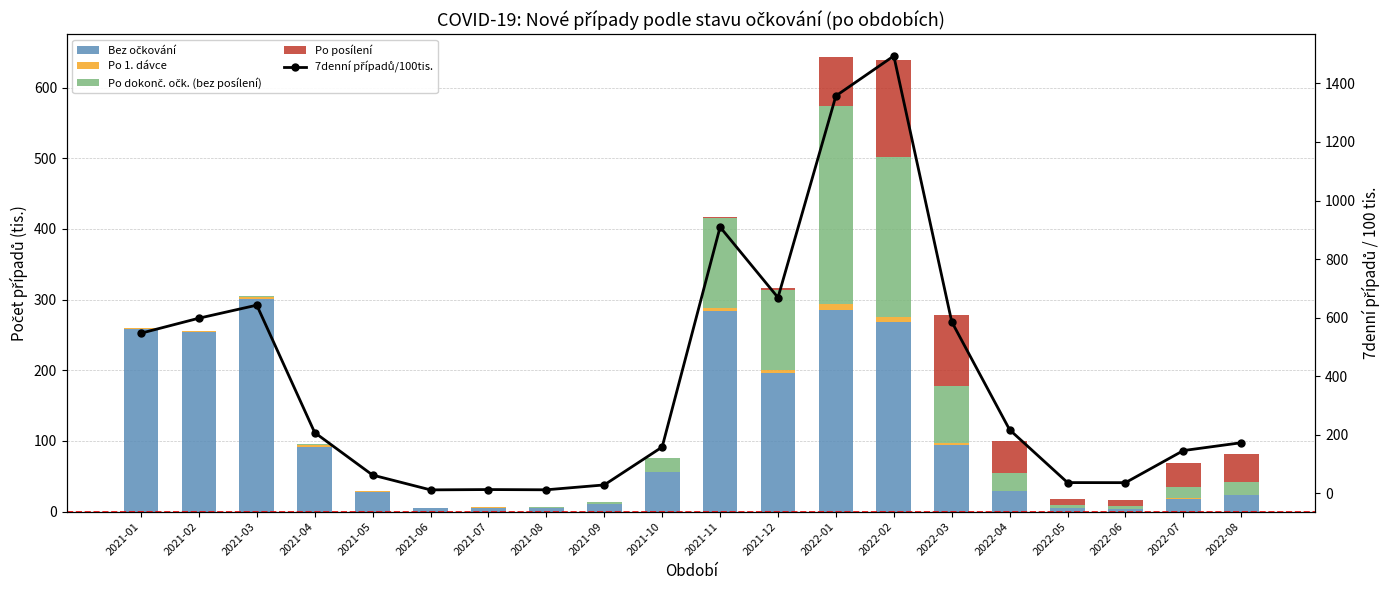

What is the average value of the Po 1. dávce series?

2.1